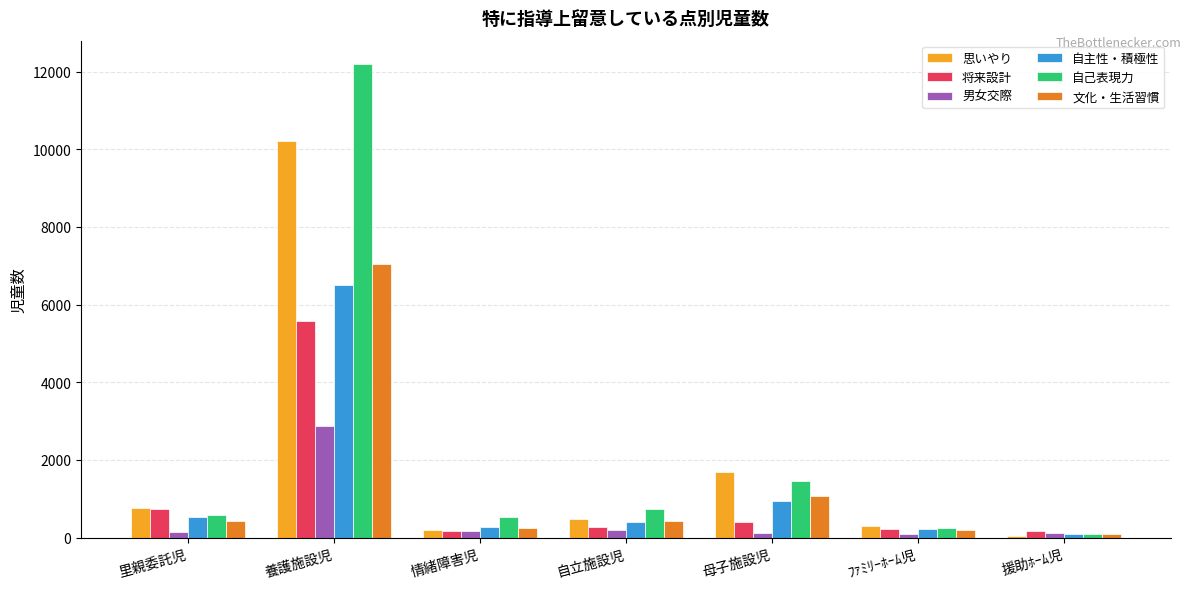

What is the label of the 6th bar from the right?

養護施設児